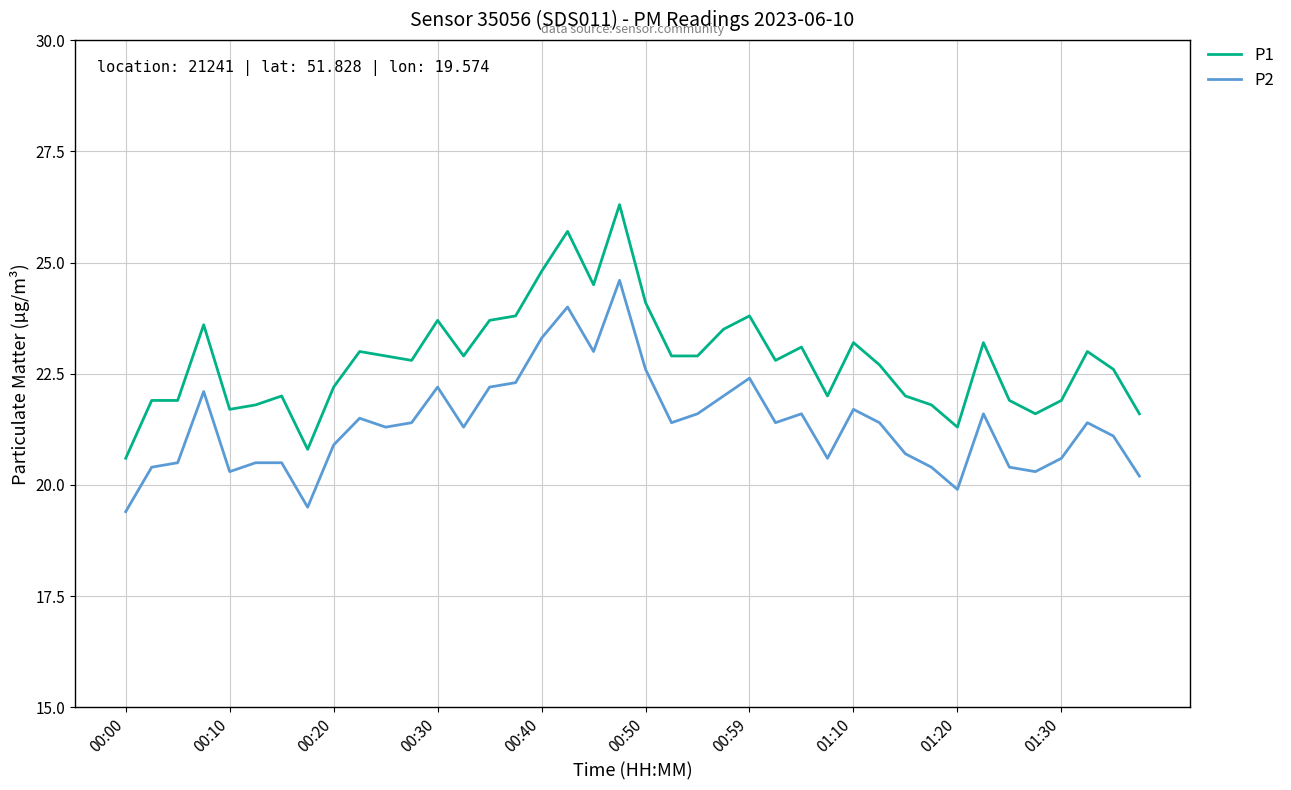

Which series has the largest range (max minus min)?

P1